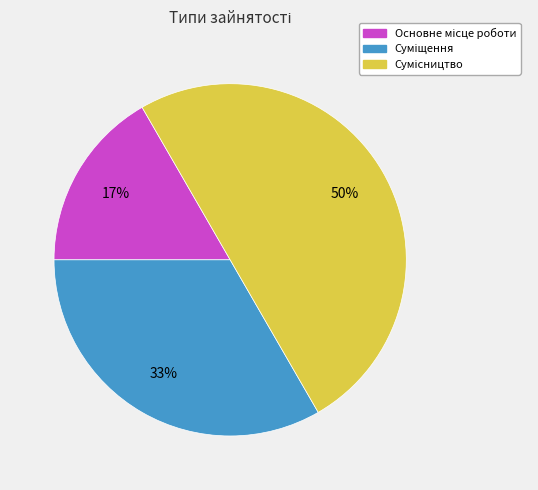

To the nearest percent, what is the difference between the largest and smallest slice percentages?

33%